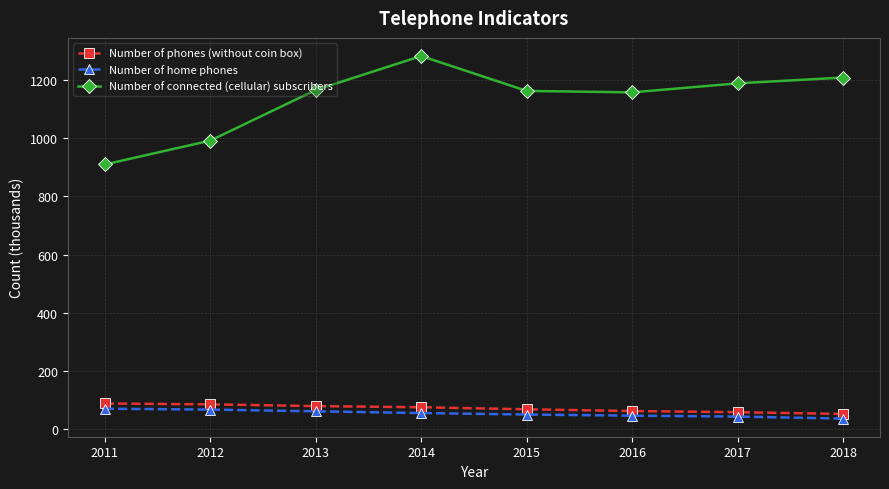

True or false: Number of connected (cellular) subscribers has more than 0 interior local peaks.

True